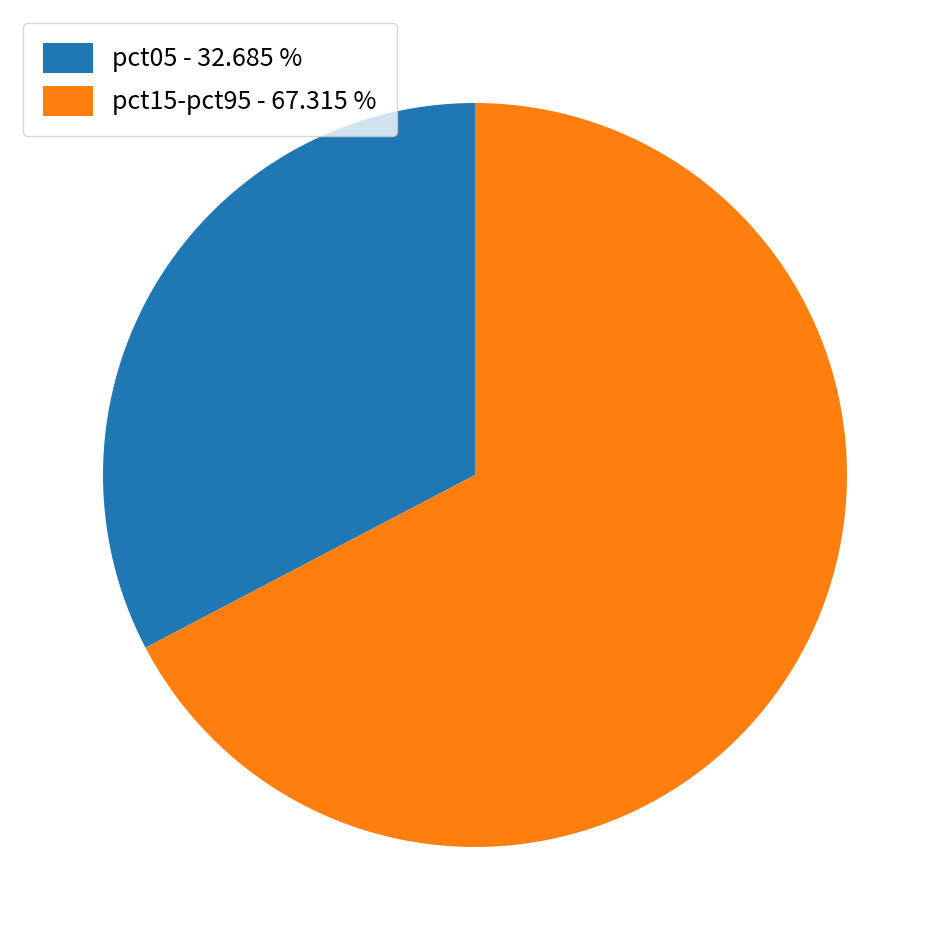

Does any single category account for the majority?

Yes